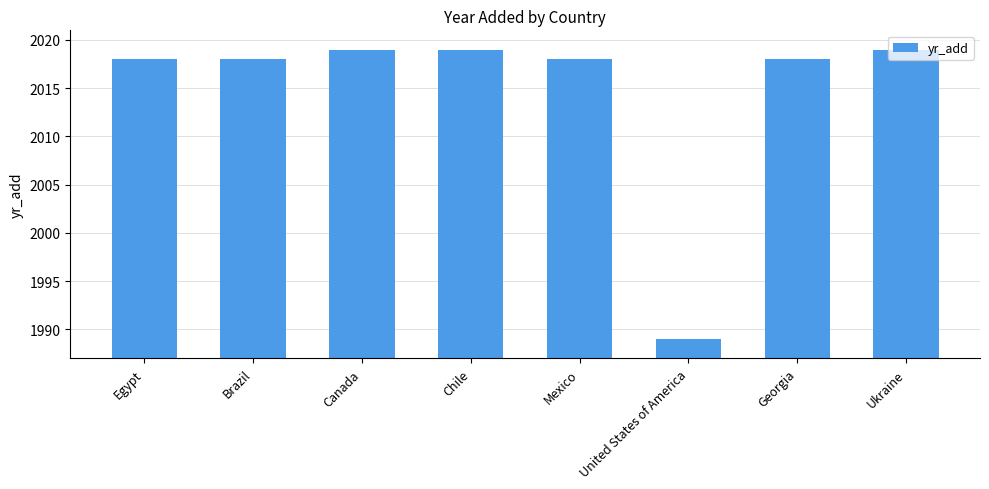

Reading left to right, what are all the values shown in this chart?

Egypt=2018	Brazil=2018	Canada=2019	Chile=2019	Mexico=2018	United States of America=1989	Georgia=2018	Ukraine=2019